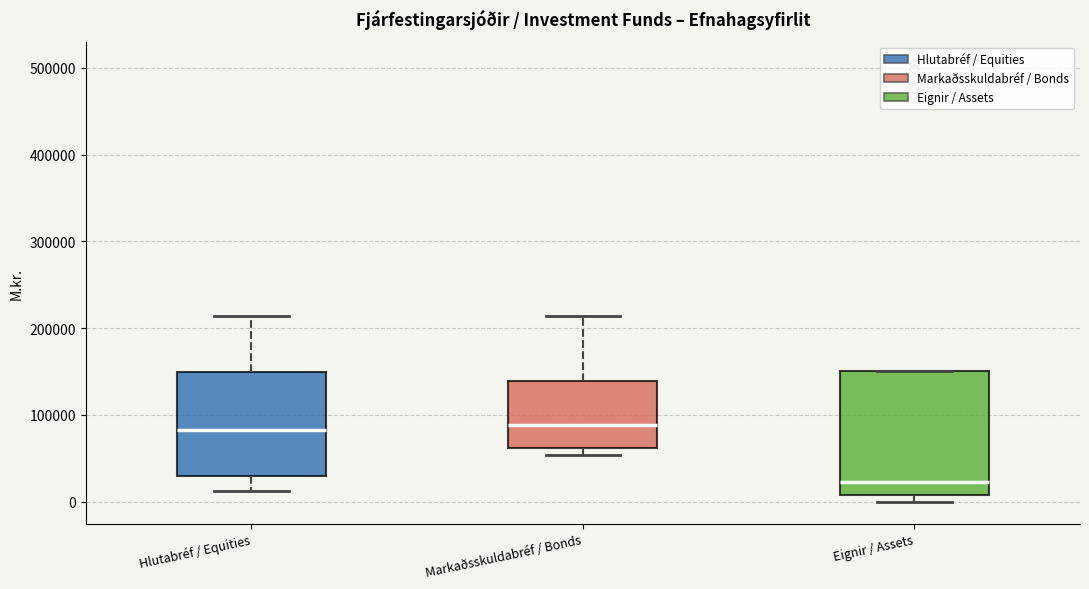

Reading left to right, read every box against the y-axis: the position of its median line, the range the box covers, and the ends of its whiskers. The values are not printed on the chart, so give them approximately, as read against the axis.

Hlutabréf / Equities: median 80000, box 30000 to 150000, whiskers 10000 to 210000
Markaðsskuldabréf / Bonds: median 90000, box 60000 to 140000, whiskers 50000 to 210000
Eignir / Assets: median 20000, box 10000 to 150000, whiskers 0 to 150000